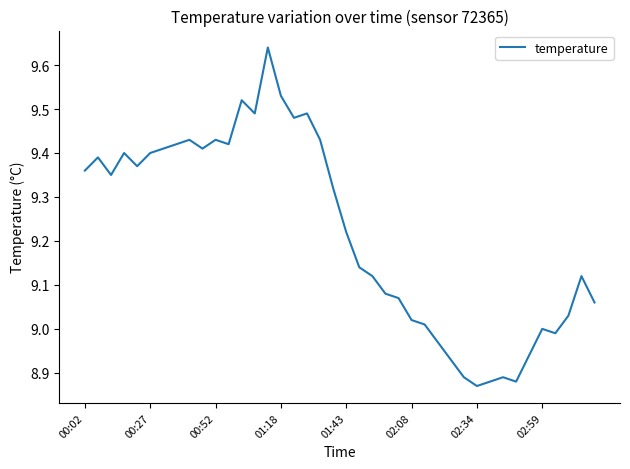

What is the difference between the maximum and minimum values?

0.8